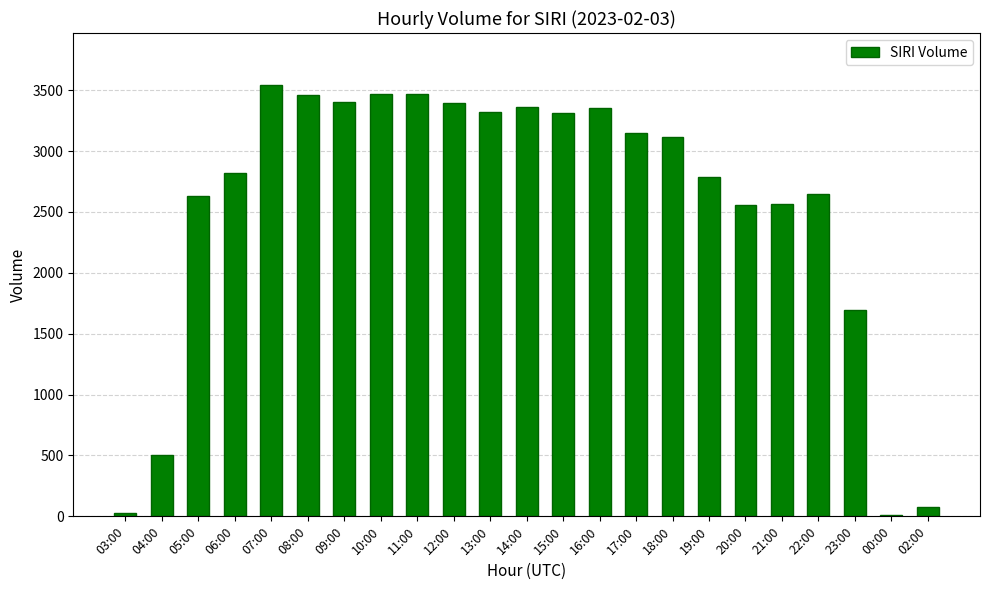

Where does the data first go above 3114?

07:00